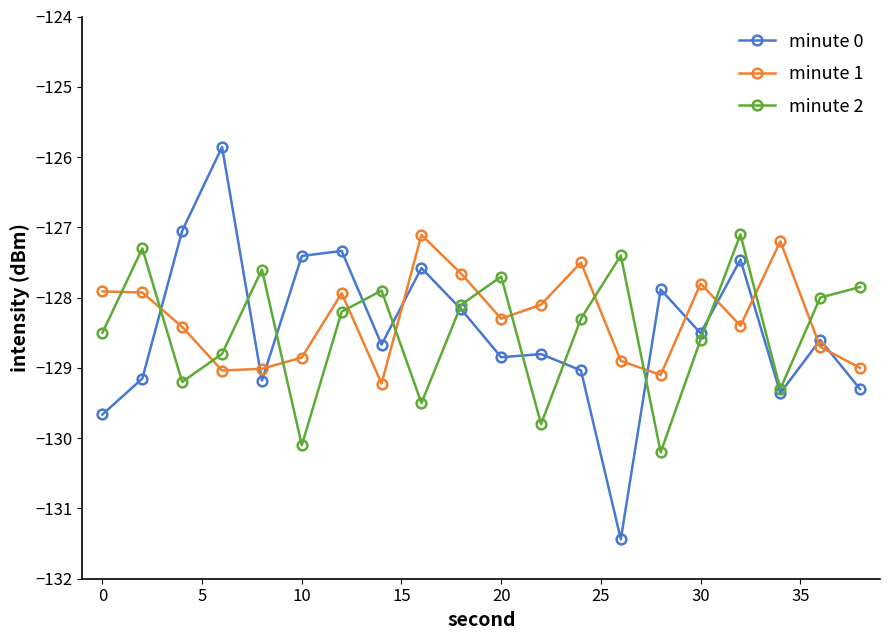

What is the smallest value displayed?

-131.4